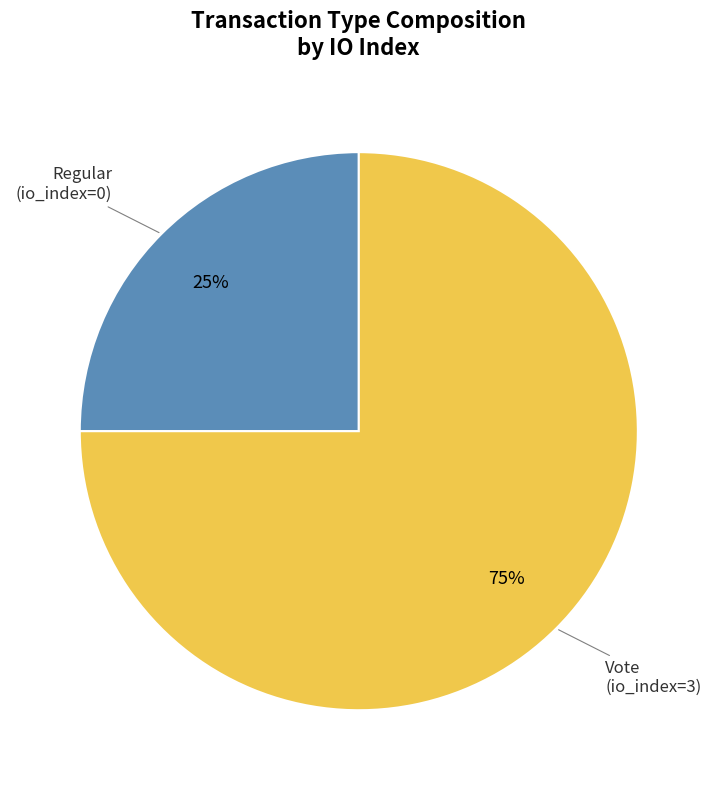

Does any single category account for the majority?

Yes